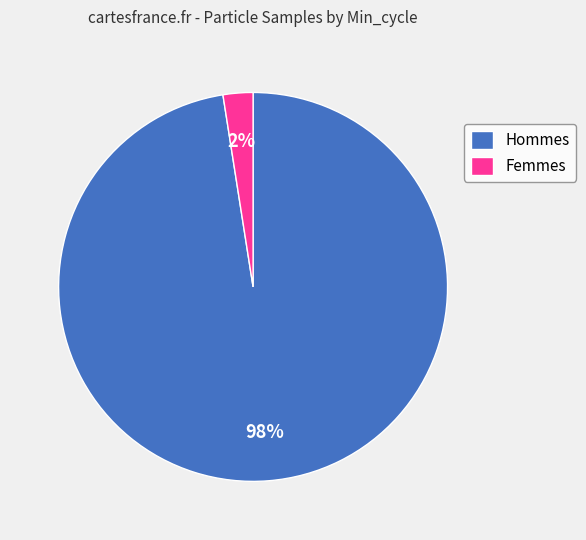

Which has a higher value, Femmes or Hommes?

Hommes